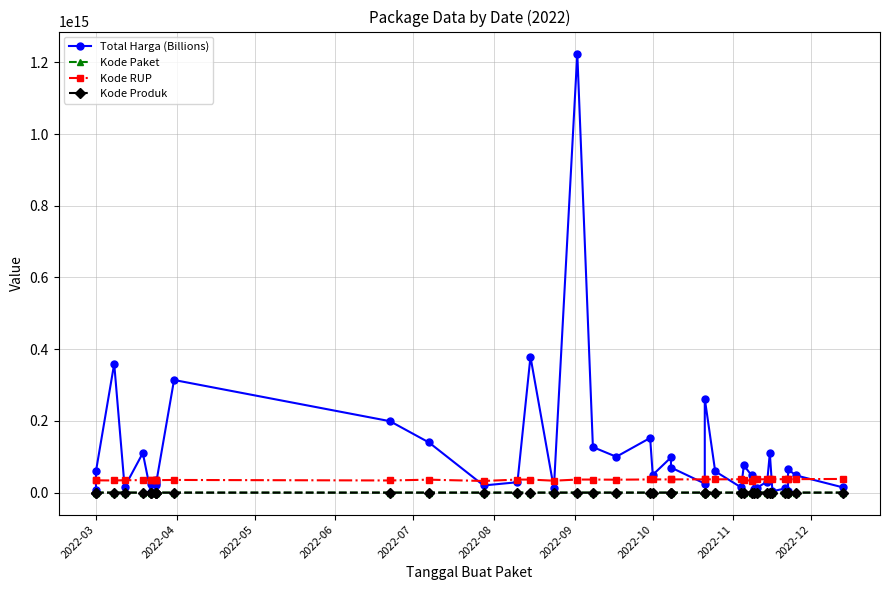

How many interior local valleys does the Kode RUP series have?

10